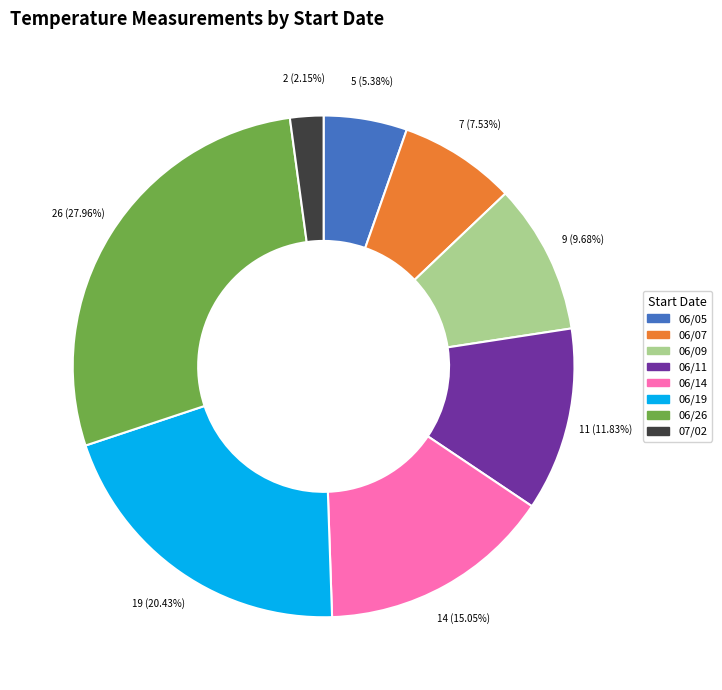

What is the ratio of the value at 06/11 to the value at 06/09?

1.2